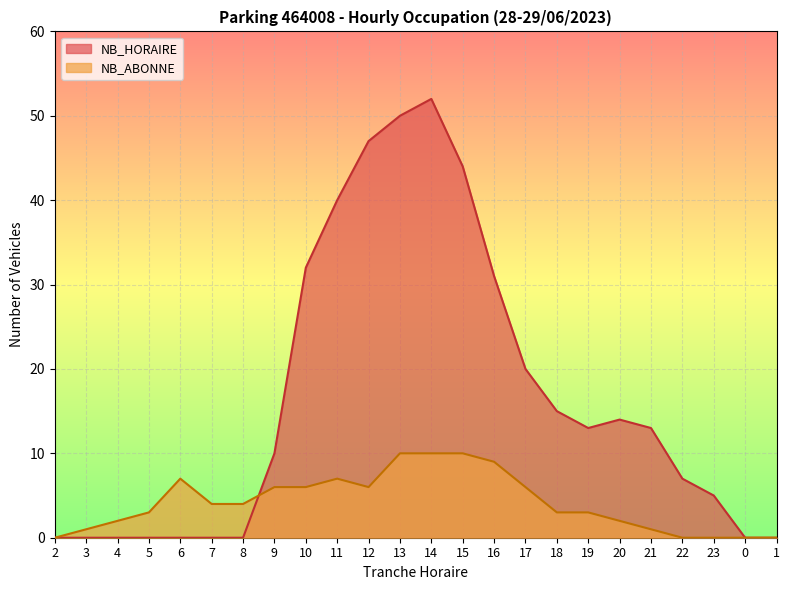

True or false: NB_ABONNE has a value of 4 at 18.

False